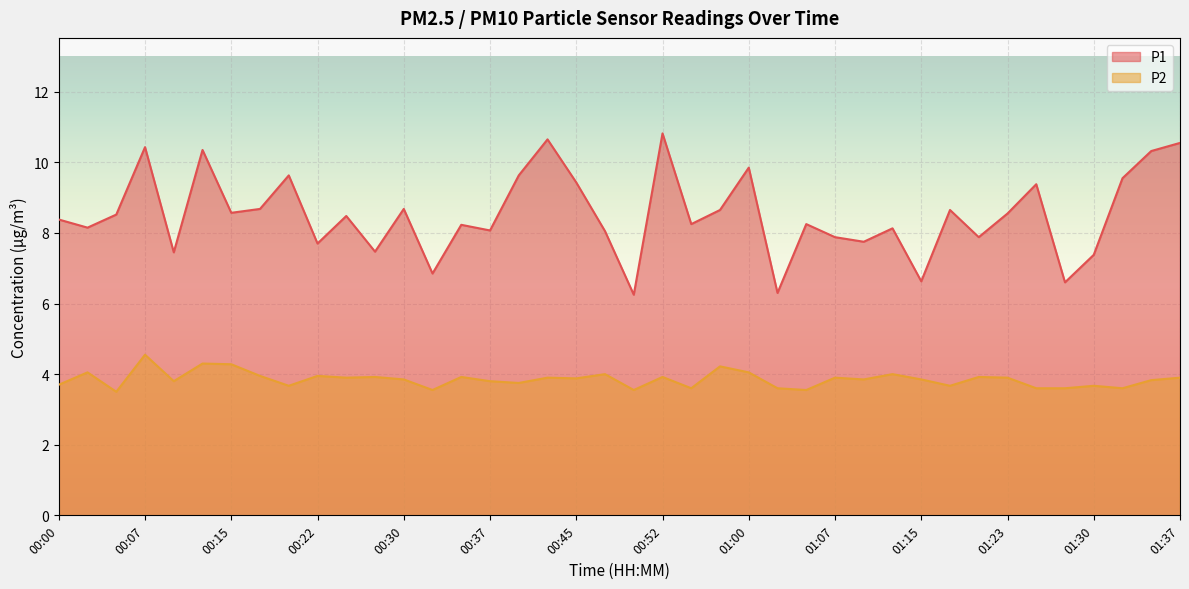

At 01:18, list the series in order from largest to smallest.

P1, P2